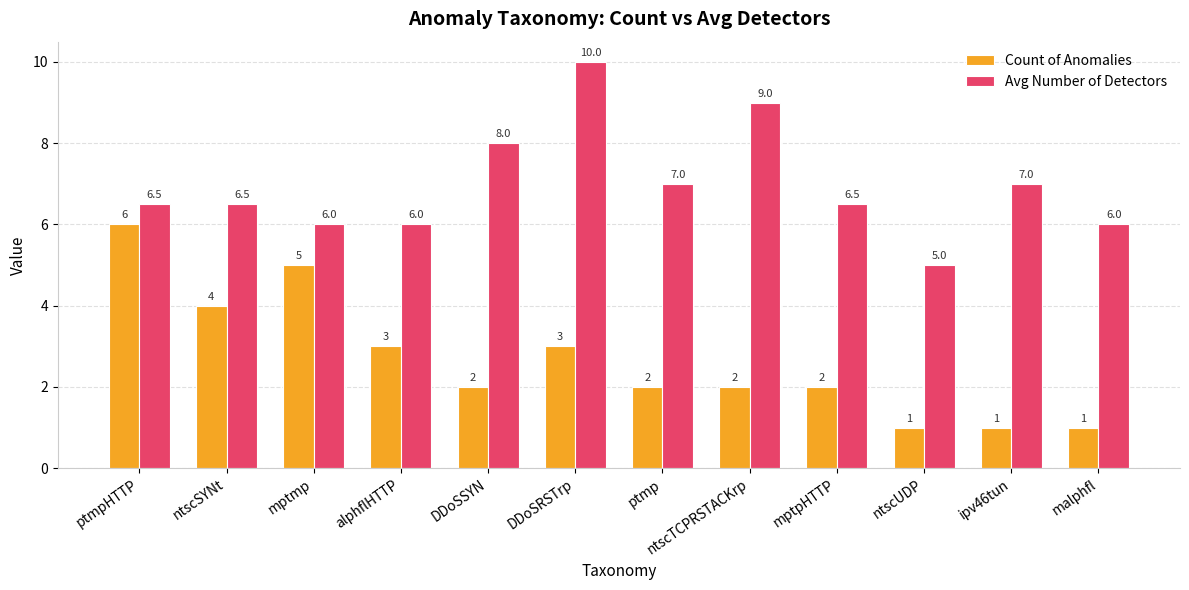

True or false: Avg Number of Detectors has a value of 15.9 at ntscTCPRSTACKrp.

False